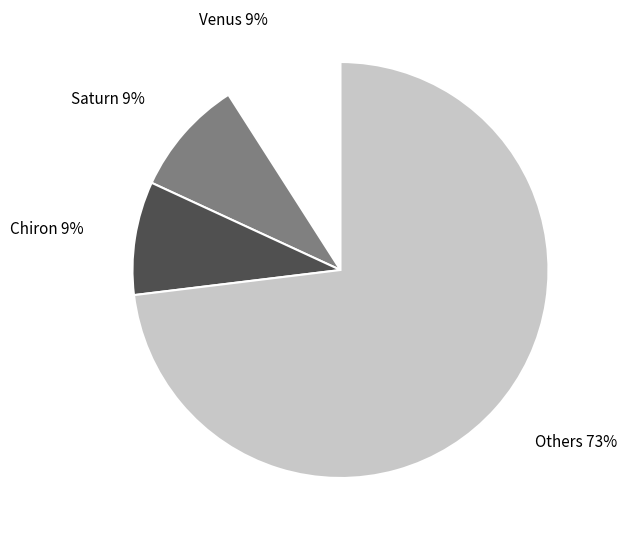

Does any single category account for the majority?

Yes